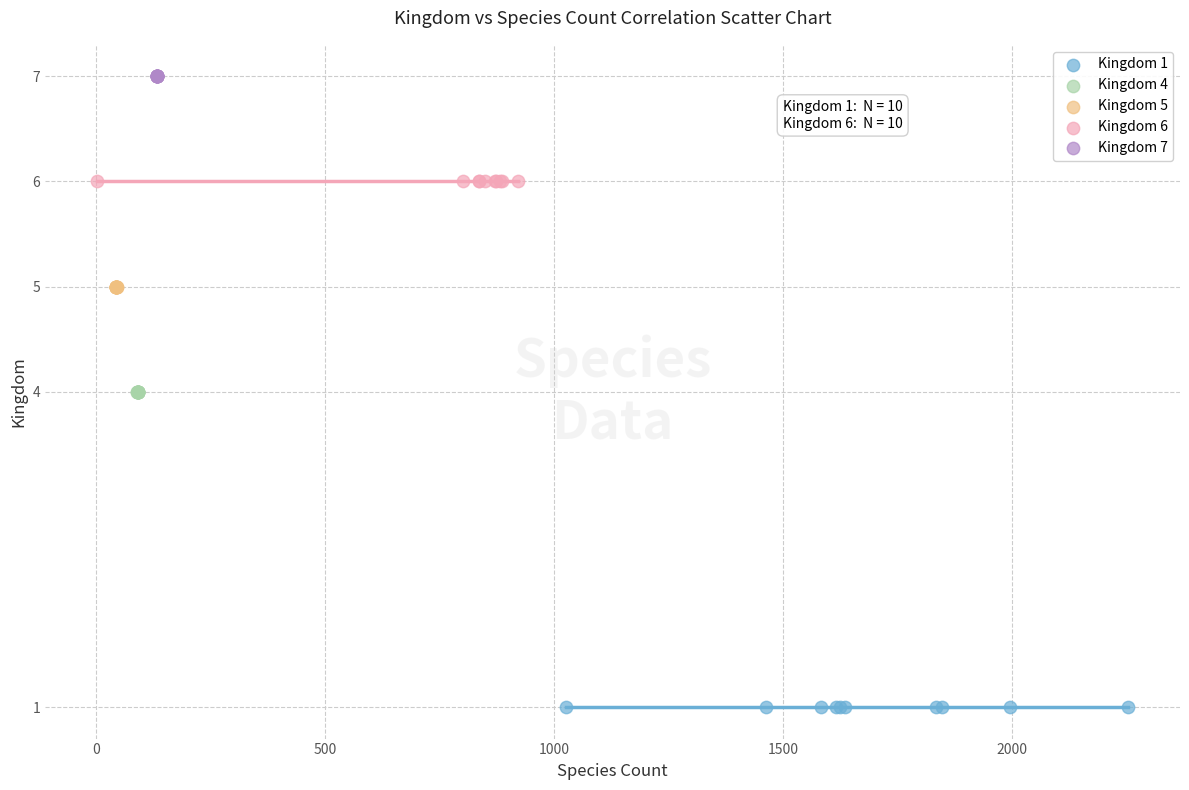

What are all the series names shown in the legend?

Kingdom 1, Kingdom 4, Kingdom 5, Kingdom 6, Kingdom 7